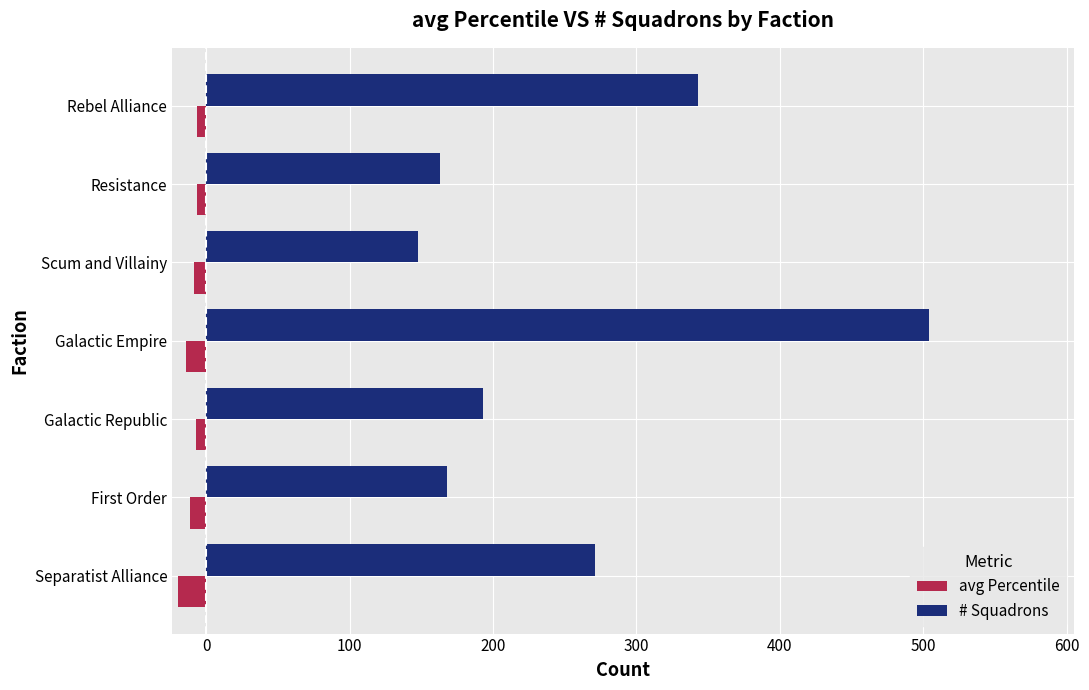

List the series in order of their overall mean, lowest first.

avg Percentile, # Squadrons